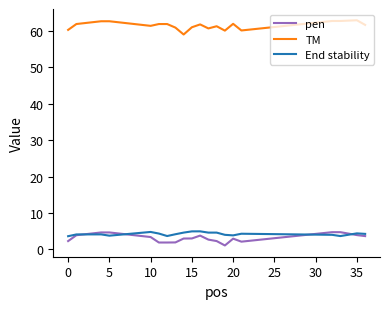

True or false: TM and End stability intersect in this chart.

False